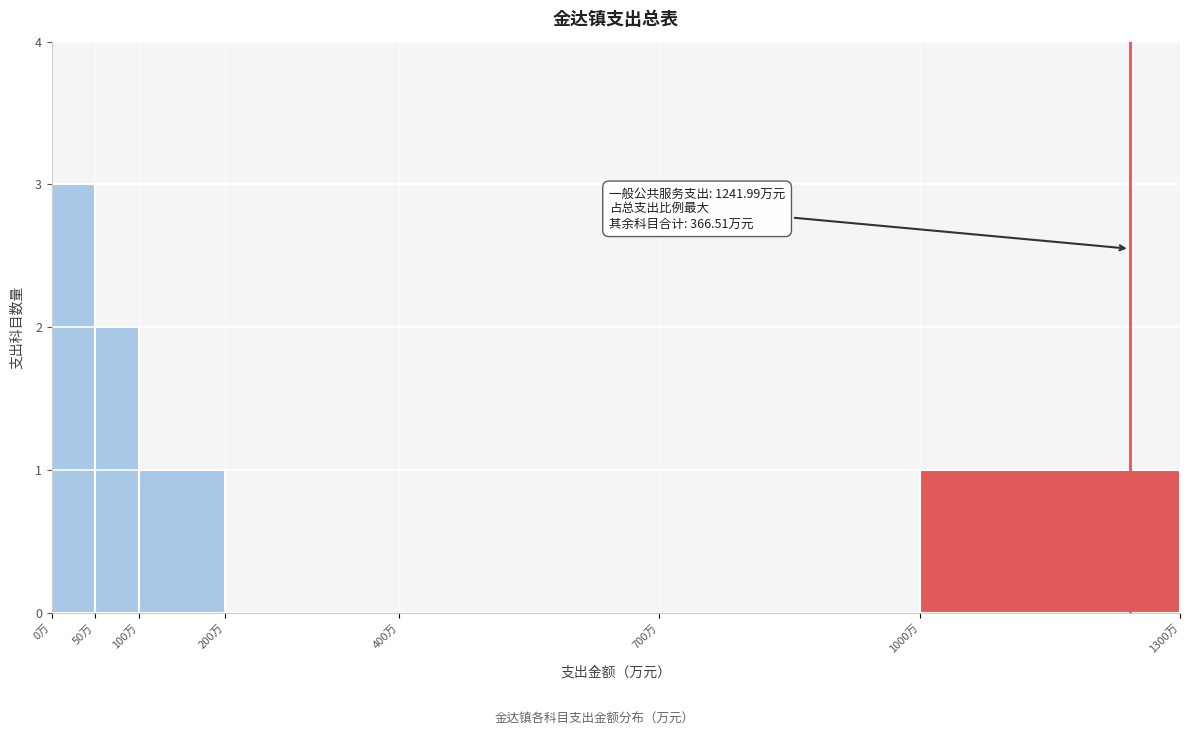

Which range on the x-axis has the tallest bar?

0 to 50